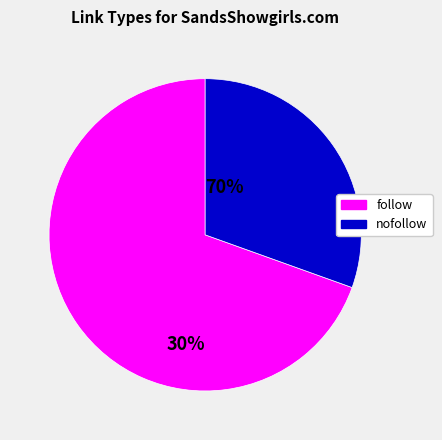

Is there any slice that represents more than half of the pie?

Yes